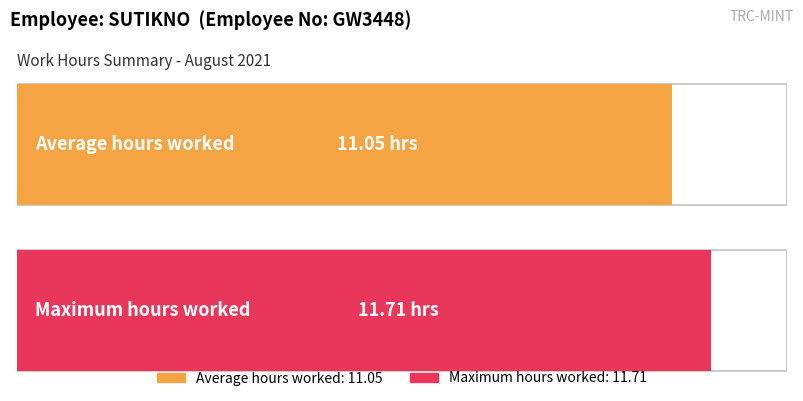

What is the greatest value displayed?

11.7